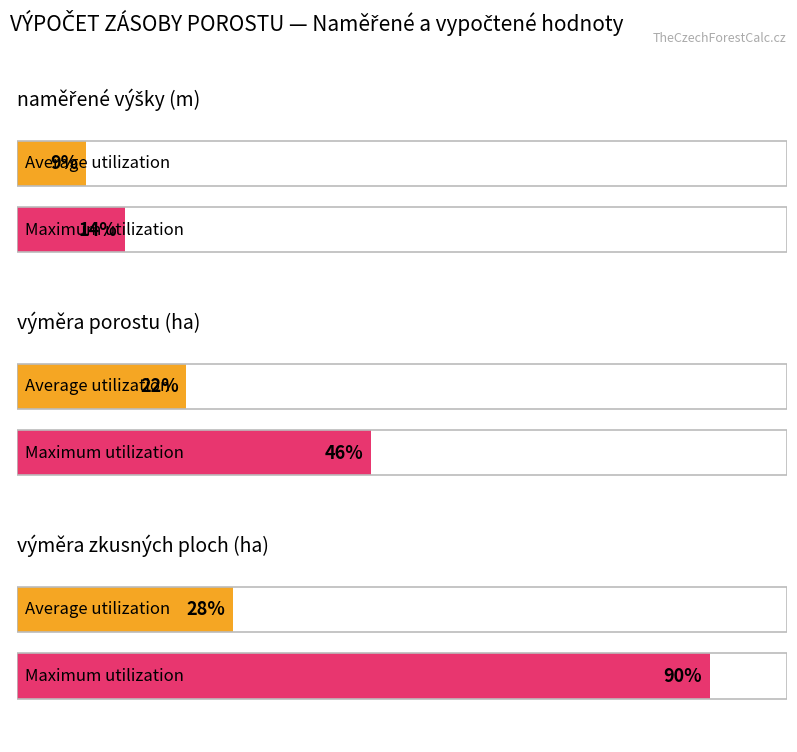

What is the sum of the Average utilization values at výměra zkusných ploch (ha) and naměřené výšky (m)?

37